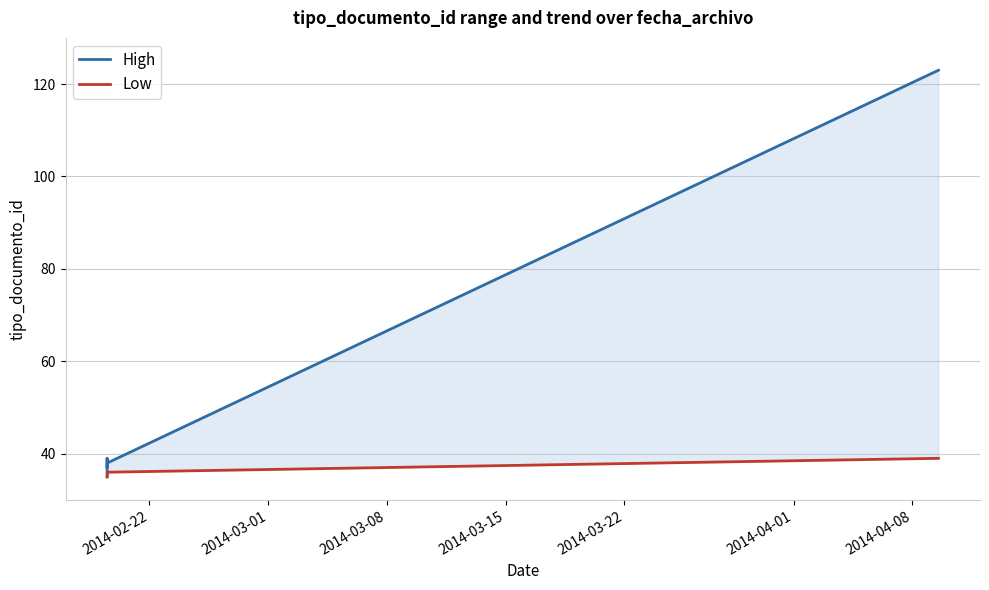

Rank the series at 2014-02-22 from highest to lowest value.

High, Low